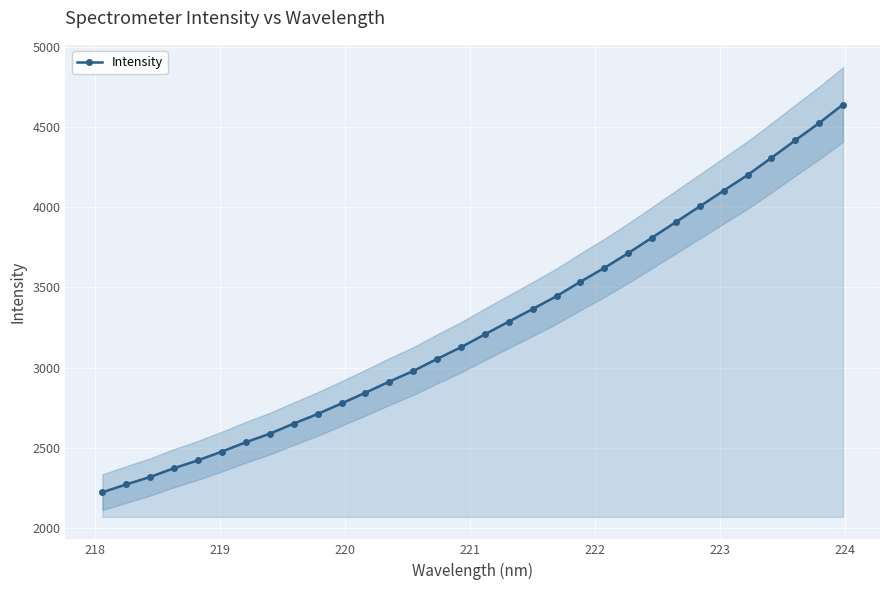

What is the value of the Intensity point at the 27th from the left?

4102.6